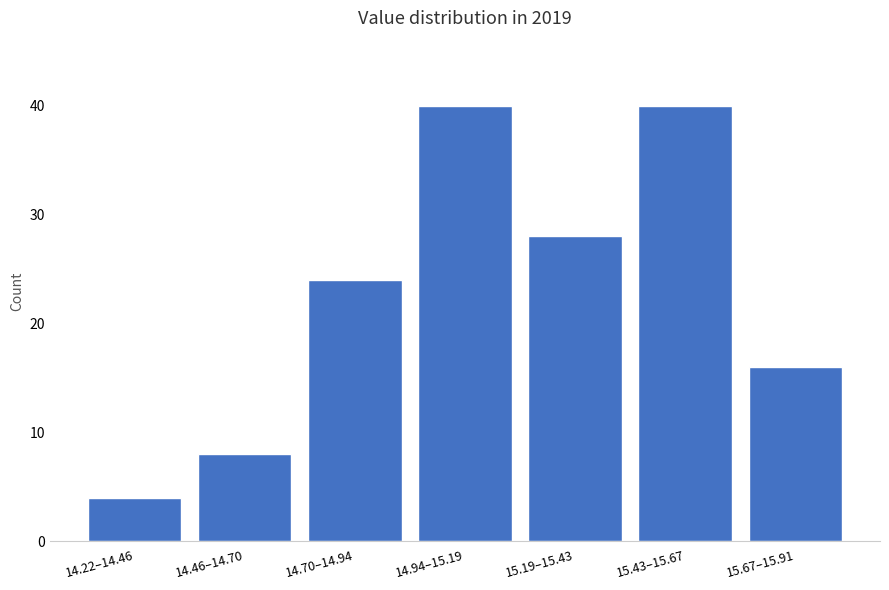

Reading right to left, transcribe all the data shown in this chart.

15.67–15.91=16	15.43–15.67=40	15.19–15.43=28	14.94–15.19=40	14.70–14.94=24	14.46–14.70=8	14.22–14.46=4